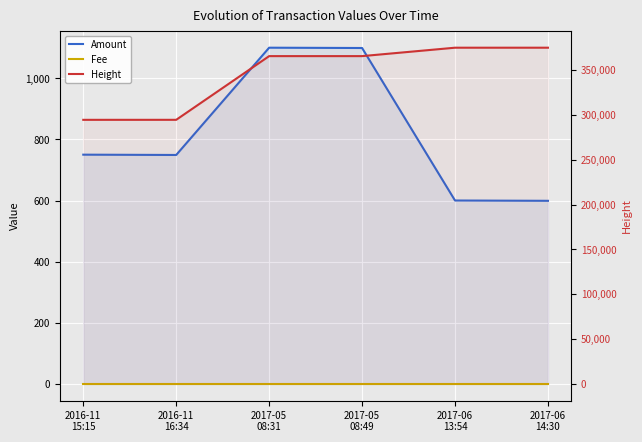

Which label corresponds to the smallest value in the chart?

2016-11
15:15